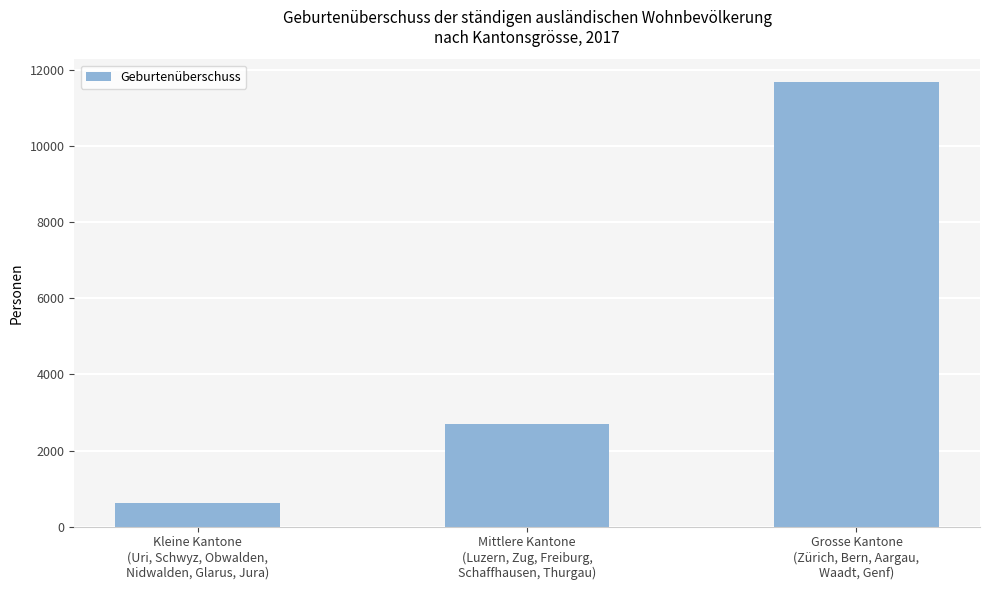

Is it true that the value at Grosse Kantone
(Zürich, Bern, Aargau,
Waadt, Genf) is 7739?

False